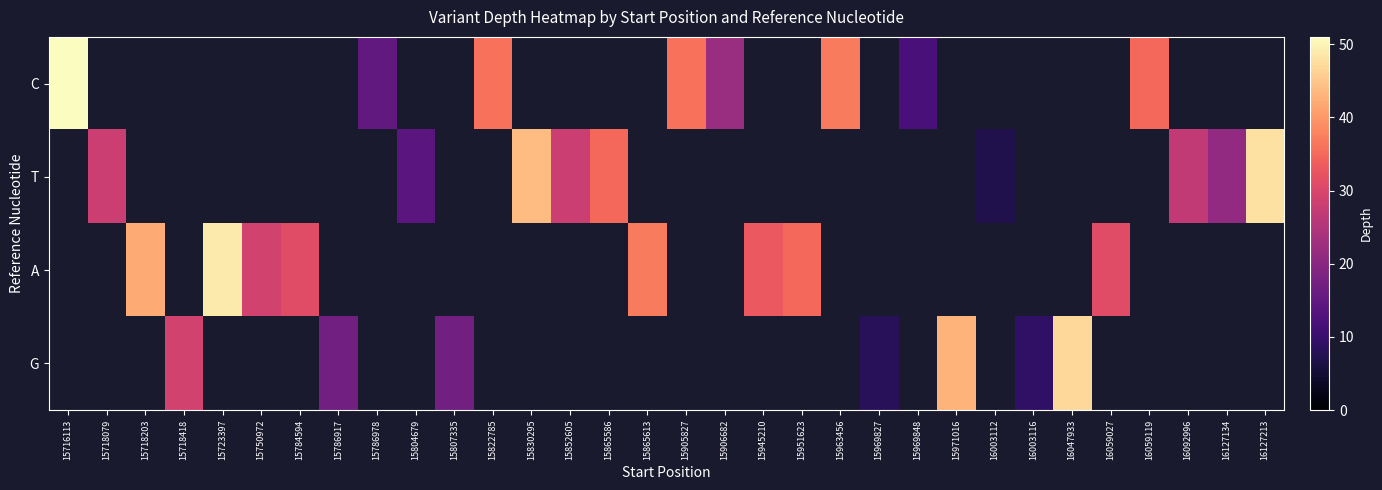

How many positive values does the G series have?

7